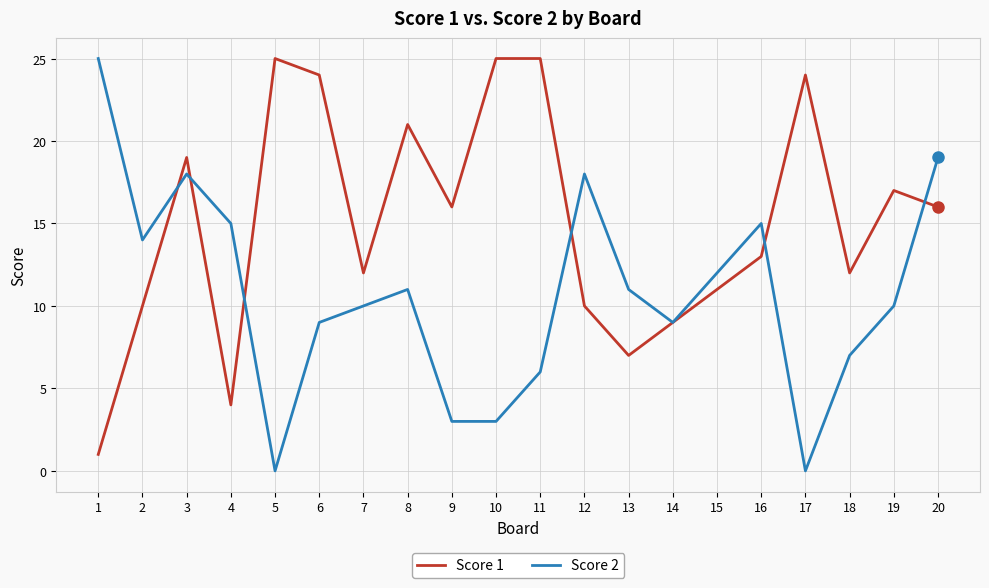

What is the sum of all Score 1 values?

301